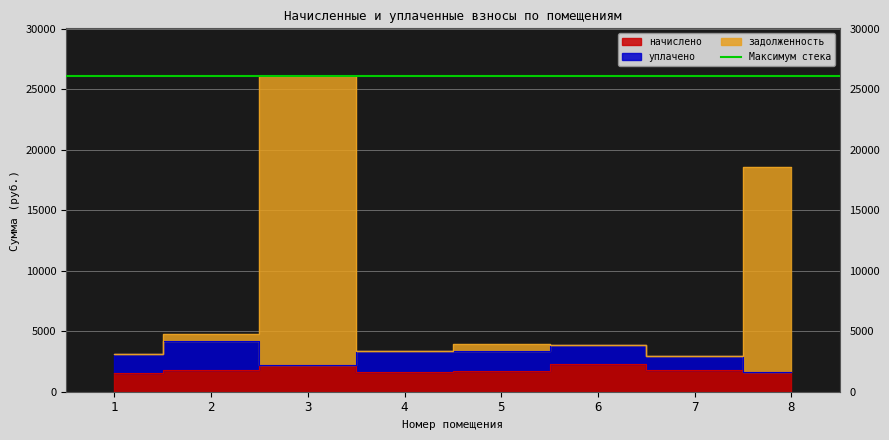

What is the maximum value shown in the chart?

26134.0